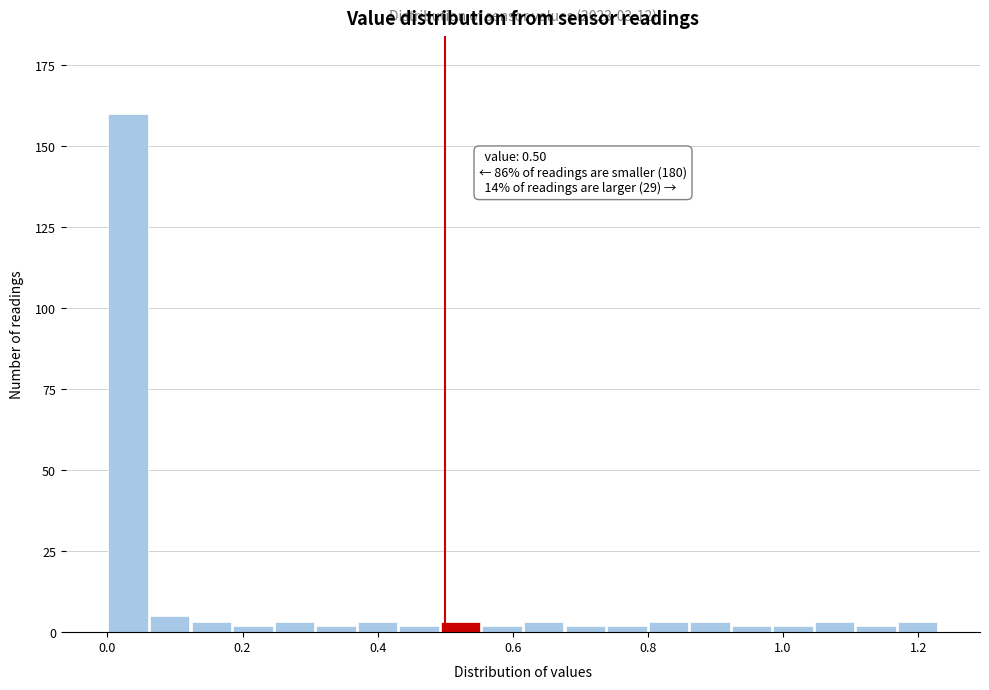

Read against the x-axis, roughly where is the centre of the tallest bar?

0.04